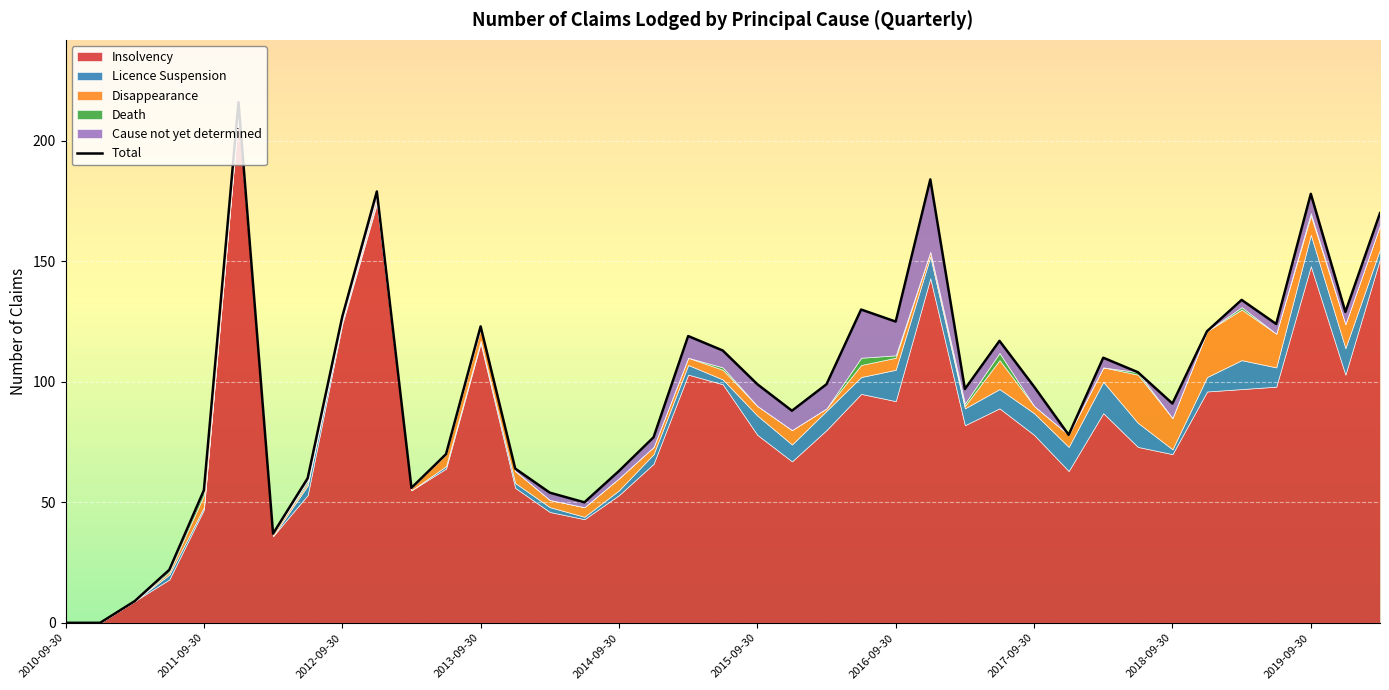

The value of Death at 2019-06-30 is -1. True or false?

False